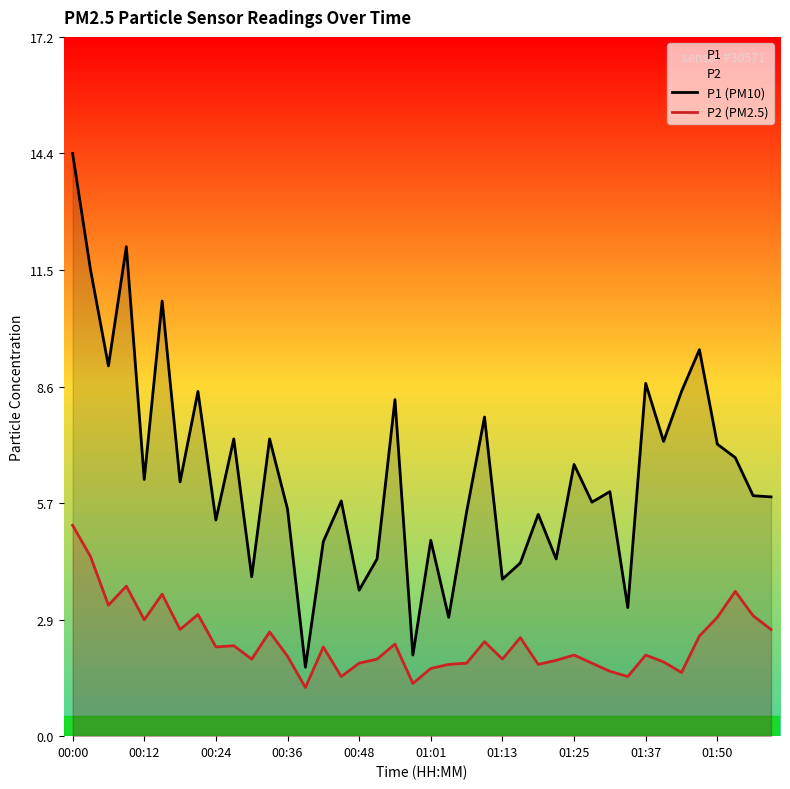

At which label does P1 (PM10) first exceed 6?

00:00